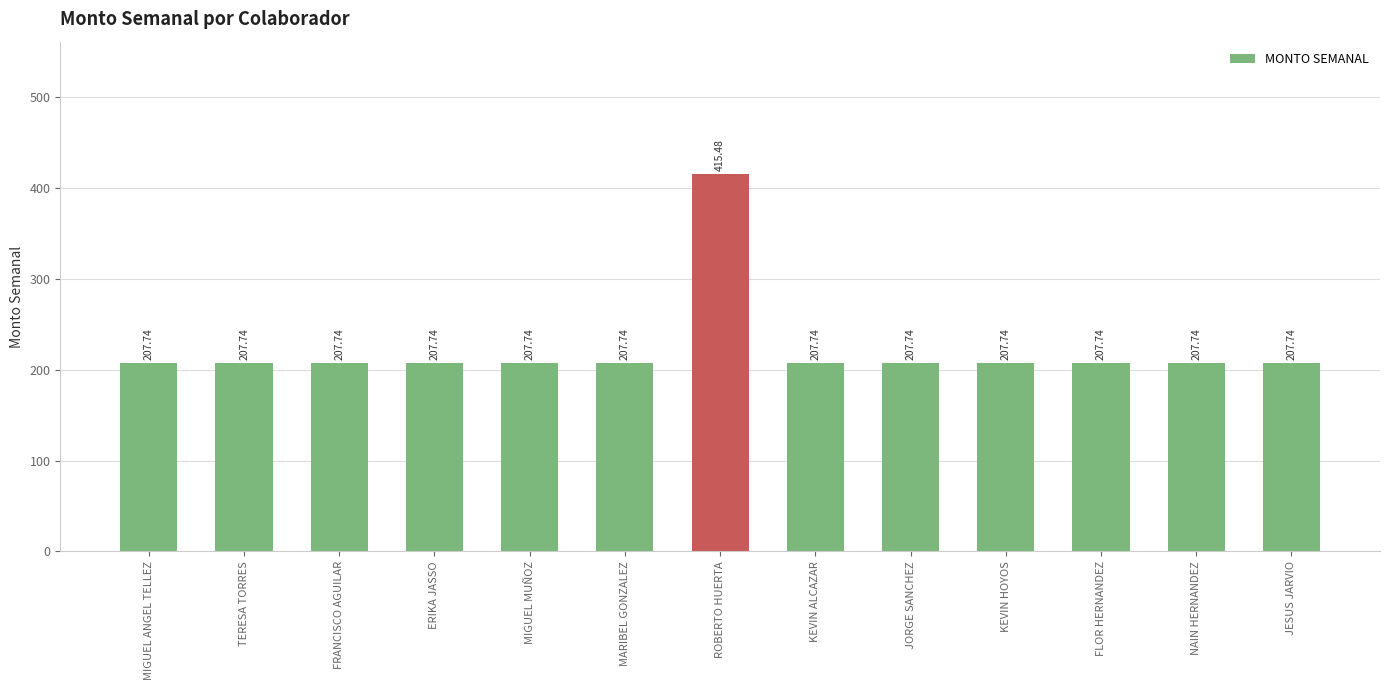

True or false: the data shows 207.7 at FLOR HERNANDEZ.

True